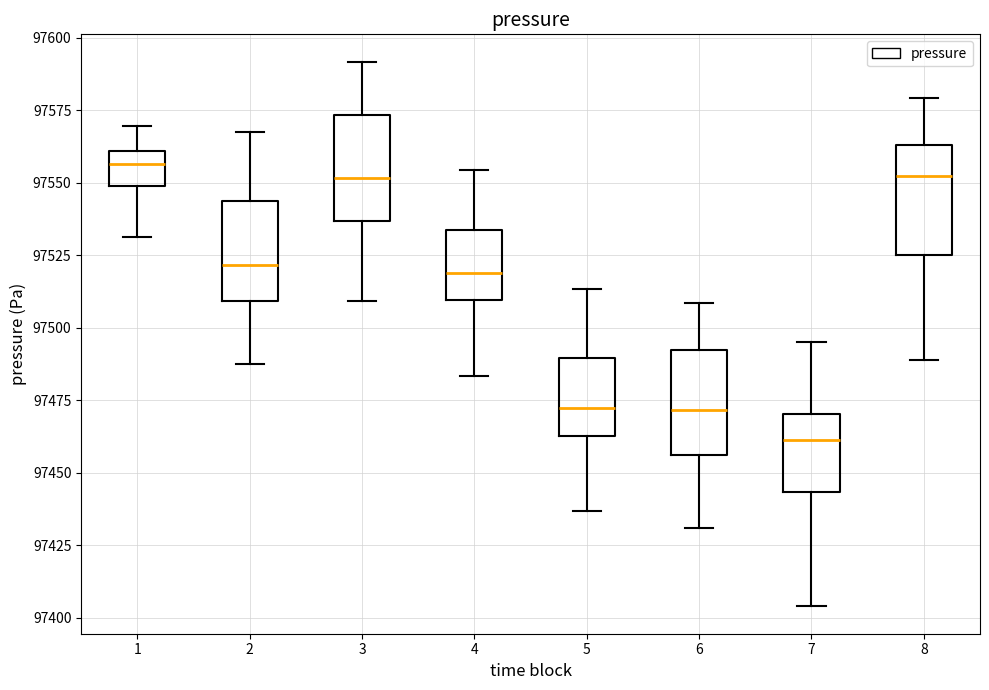

Reading left to right, read every box against the y-axis: the position of its median line, the range the box covers, and the ends of its whiskers. The values are not printed on the chart, so give them approximately, as read against the axis.

1: median 97555, box 97550 to 97560, whiskers 97530 to 97570
2: median 97520, box 97510 to 97545, whiskers 97490 to 97570
3: median 97550, box 97535 to 97575, whiskers 97510 to 97590
4: median 97520, box 97510 to 97535, whiskers 97485 to 97555
5: median 97470, box 97465 to 97490, whiskers 97435 to 97515
6: median 97470, box 97455 to 97490, whiskers 97430 to 97510
7: median 97460, box 97445 to 97470, whiskers 97405 to 97495
8: median 97550, box 97525 to 97565, whiskers 97490 to 97580